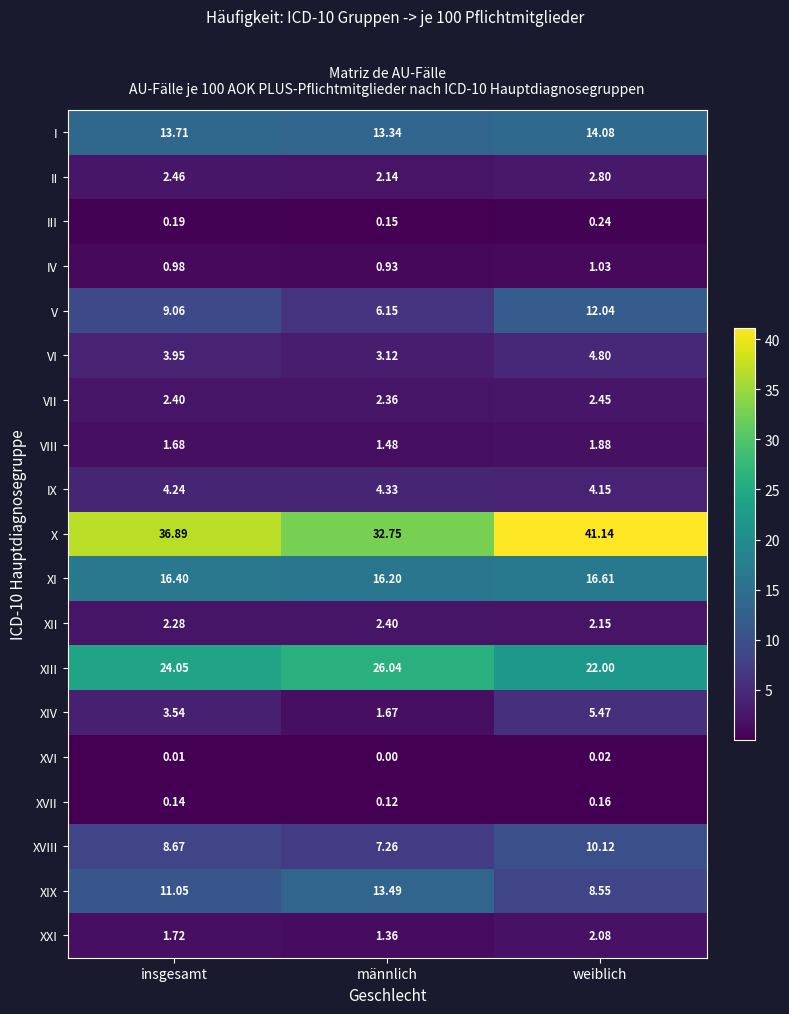

Which category has the highest value in the VI series?

weiblich